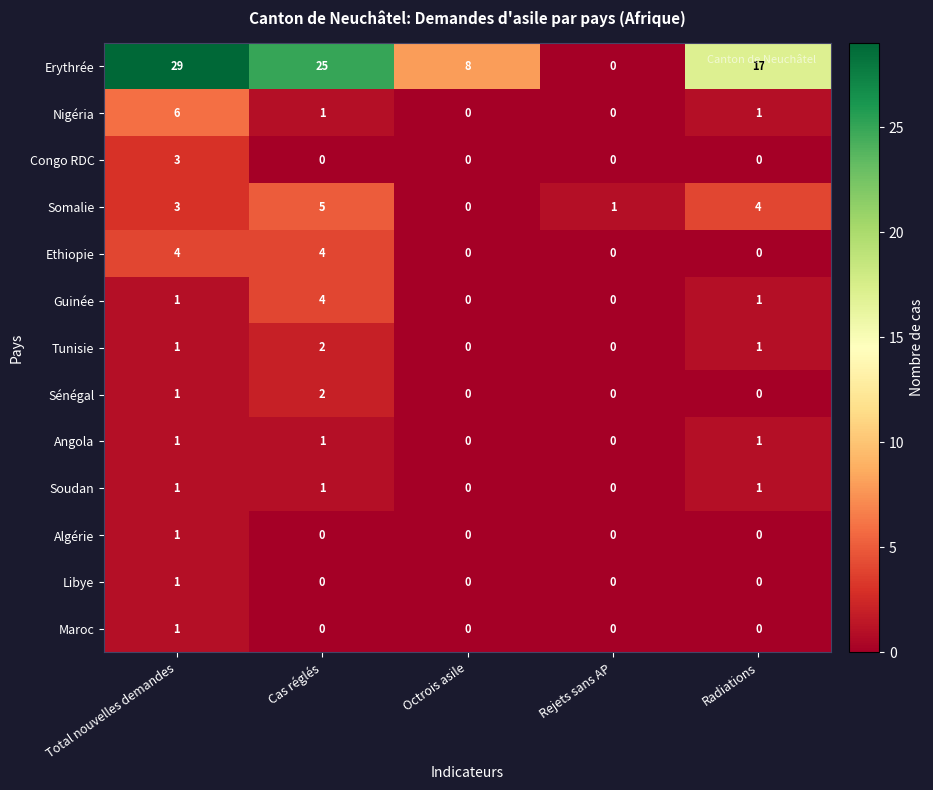

At which category is the sum across all series the highest?

Total nouvelles demandes